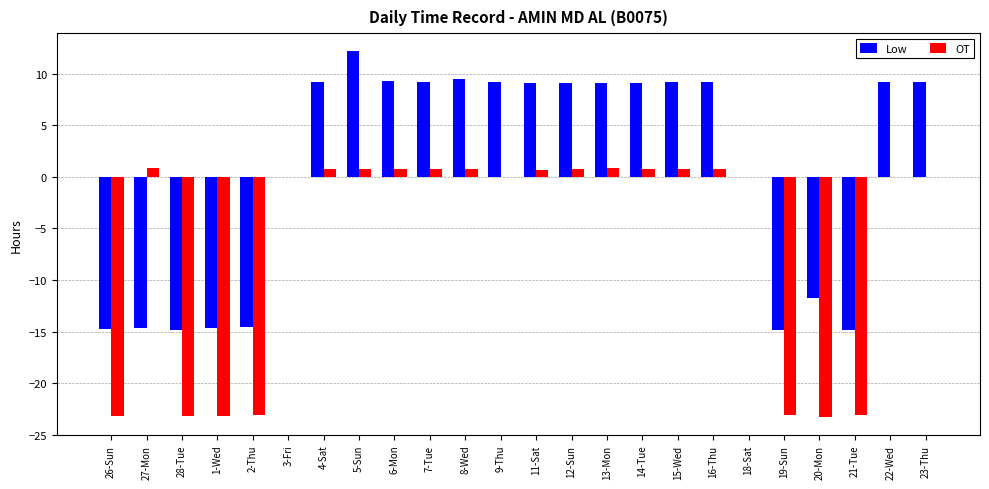

Which label corresponds to the largest value in the chart?

5-Sun